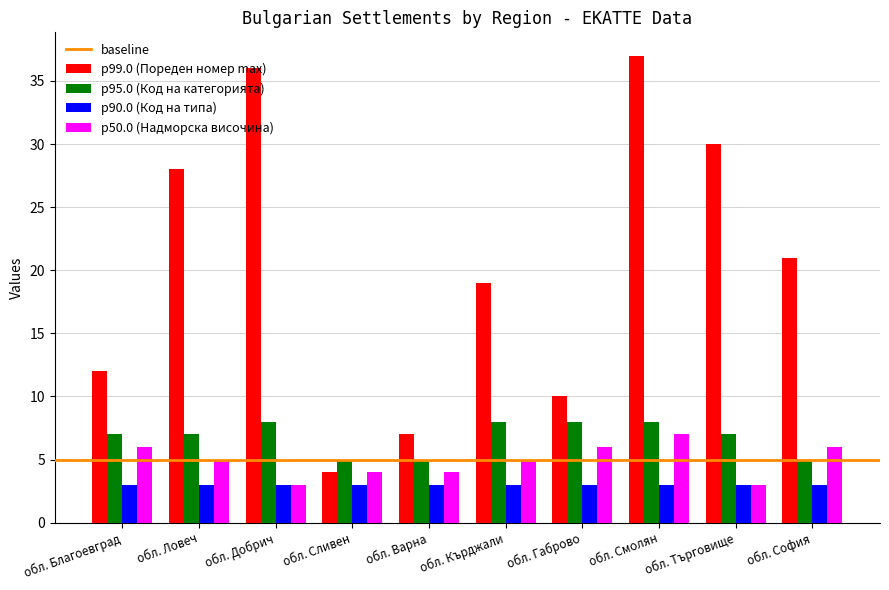

The value of p95.0 (Код на категорията) at обл. Благоевград is 12. True or false?

False